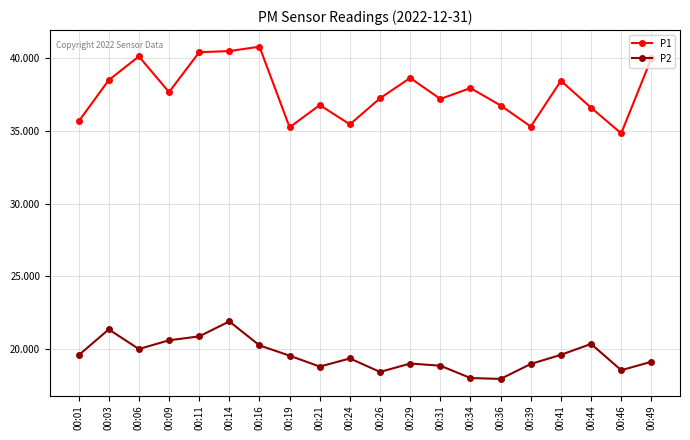

What is the value of the P2 point at the 7th from the left?

20.2